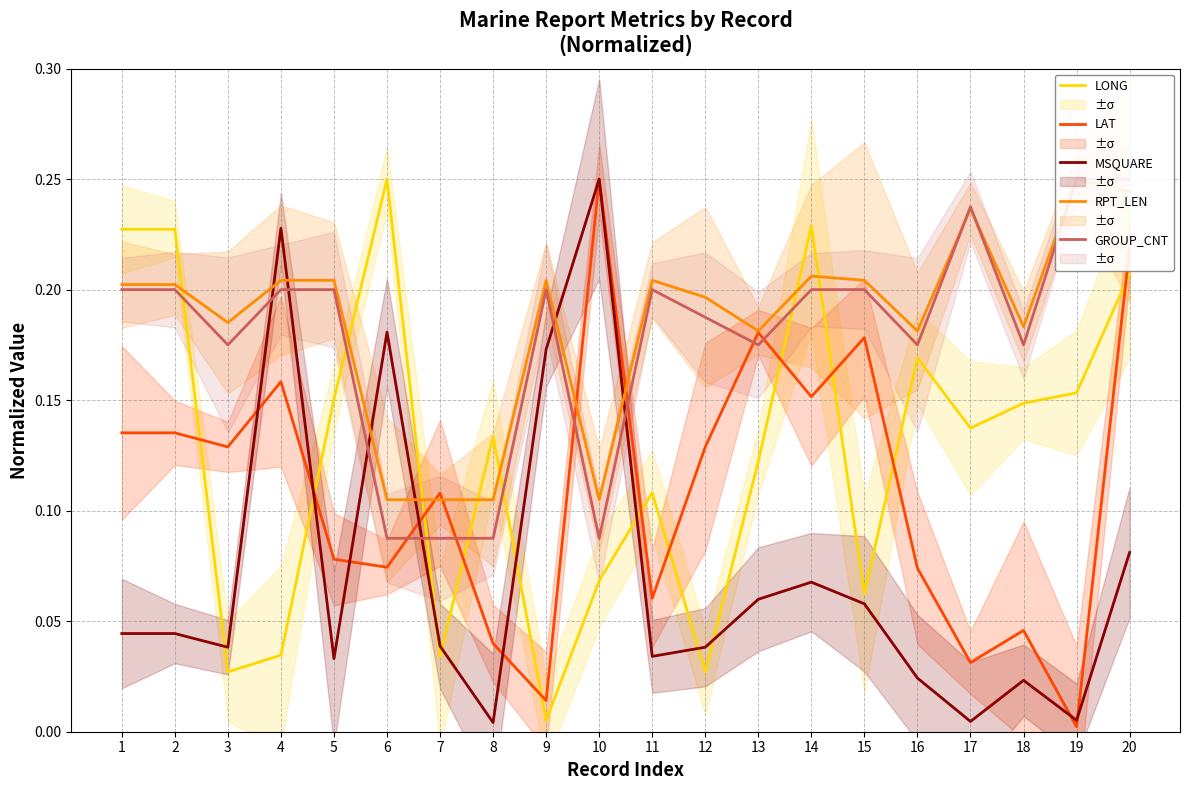

What is the difference between the maximum and minimum values in the GROUP_CNT series?

0.2